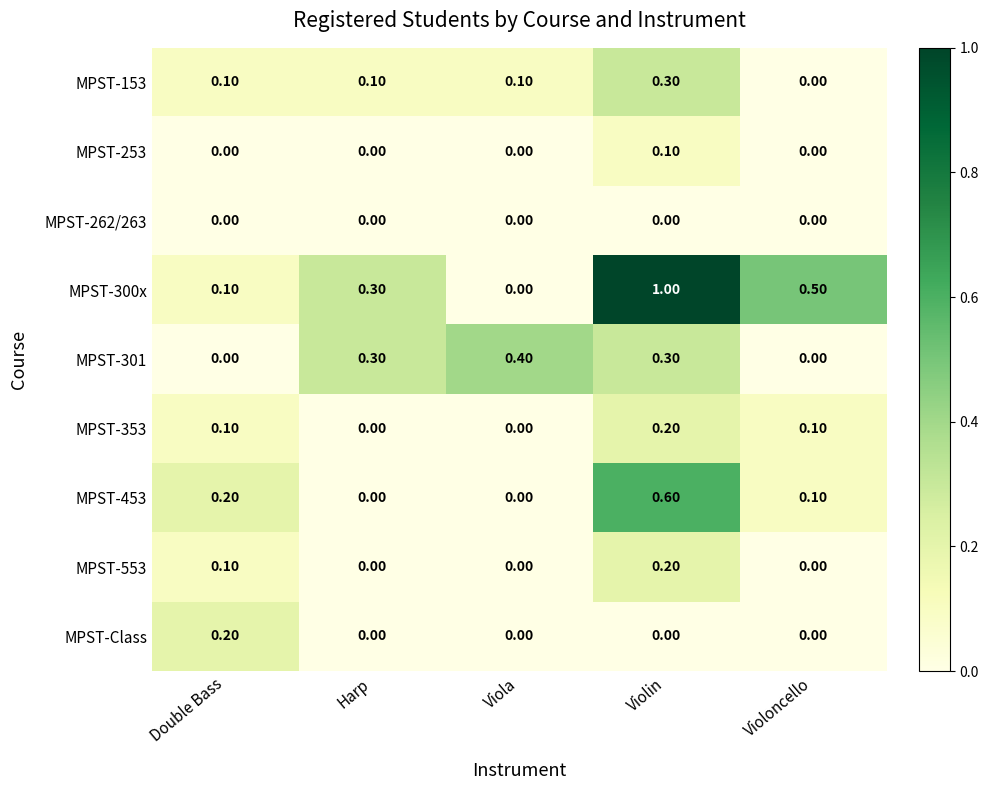

What is the total value across all series at Violoncello?

0.7